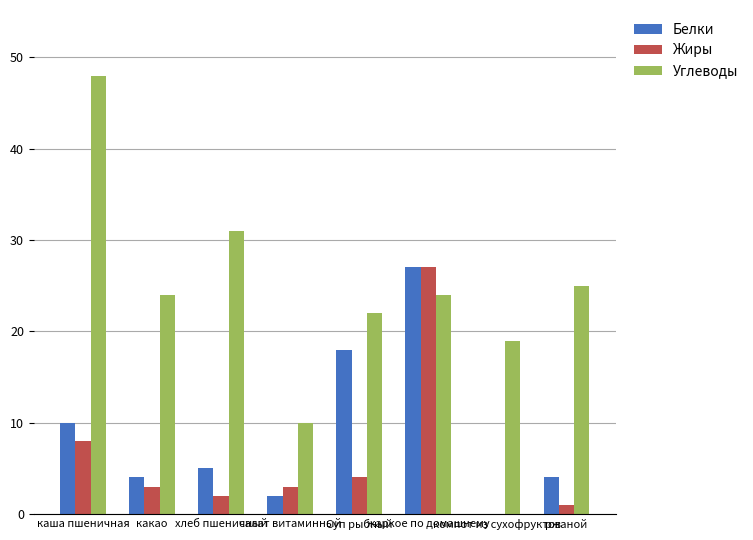

Reading left to right, what are all the values shown in this chart?

Белки: 10	4	5	2	18	27	0	4
Жиры: 8	3	2	3	4	27	0	1
Углеводы: 48	24	31	10	22	24	19	25